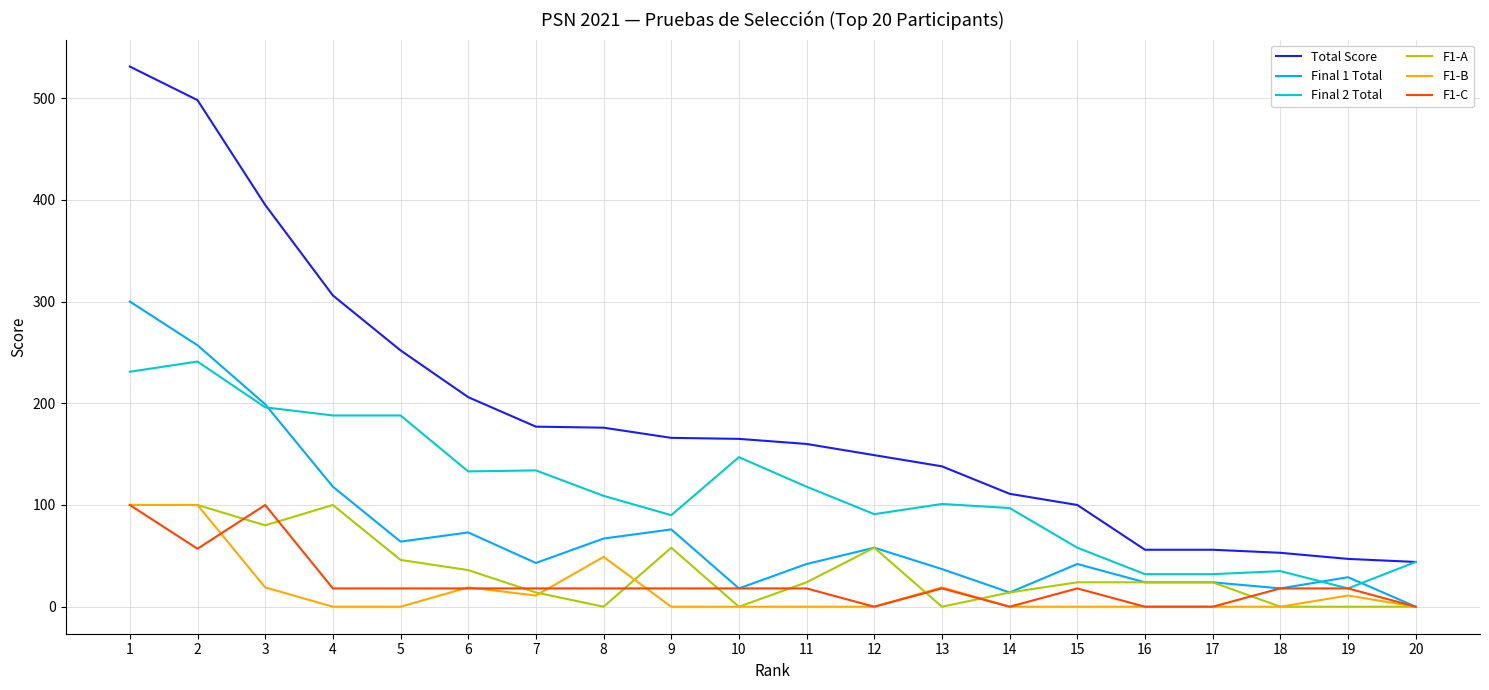

True or false: F1-C has more than 1 interior local peaks.

True